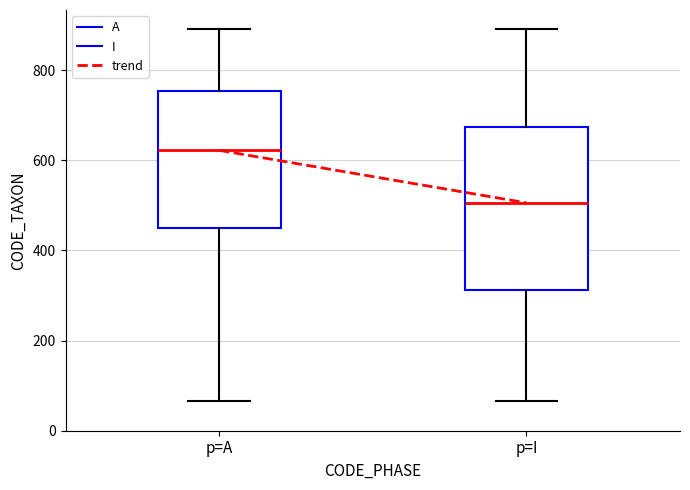

Where does the lower whisker of the box for p=I end on the y-axis? The values are not printed on the chart, so give them approximately, as read against the axis.

60